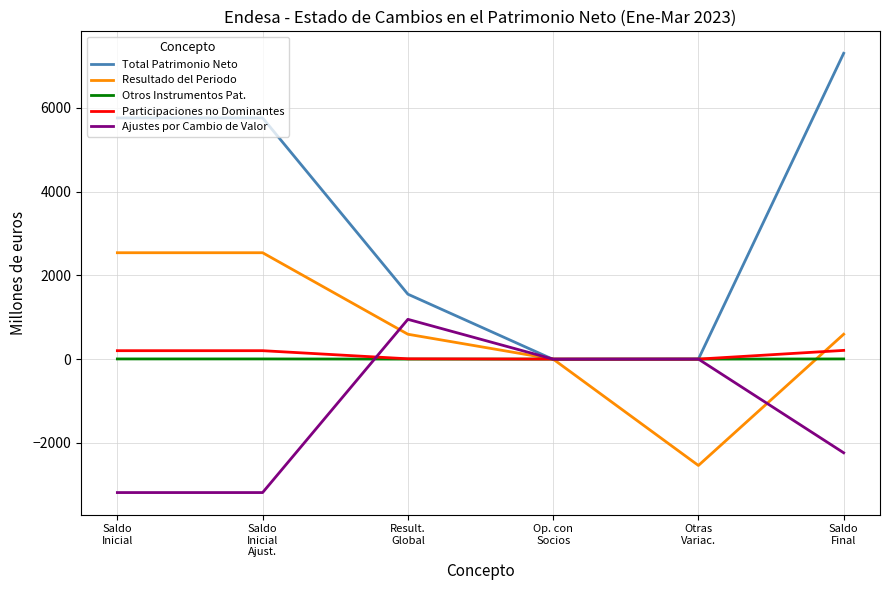

At how many categories does at least one series exceed 1981?

3